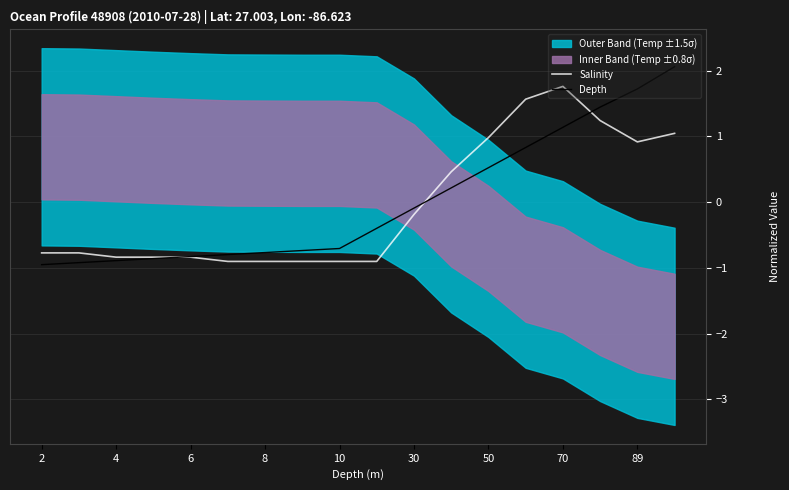

What is the value of the Depth point at the 4th from the left?

-0.9